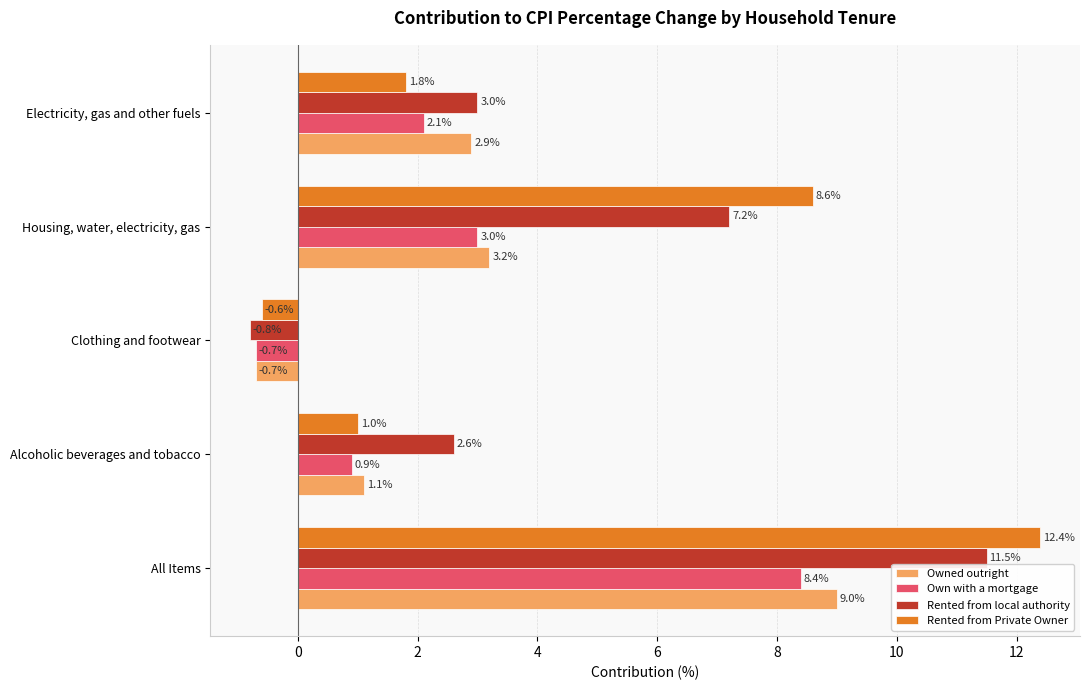

What is the highest value of the Owned outright series?

9.0